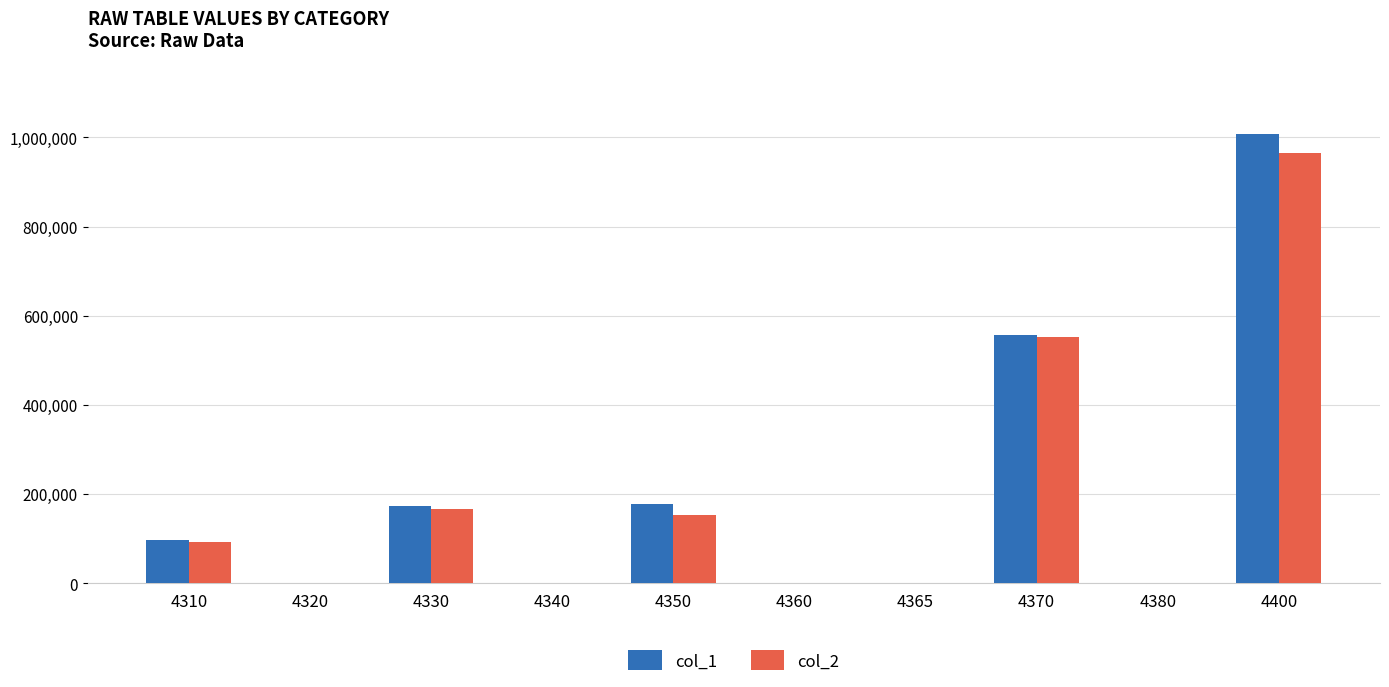

The col_1 series shows 150251 at 4310. True or false?

False